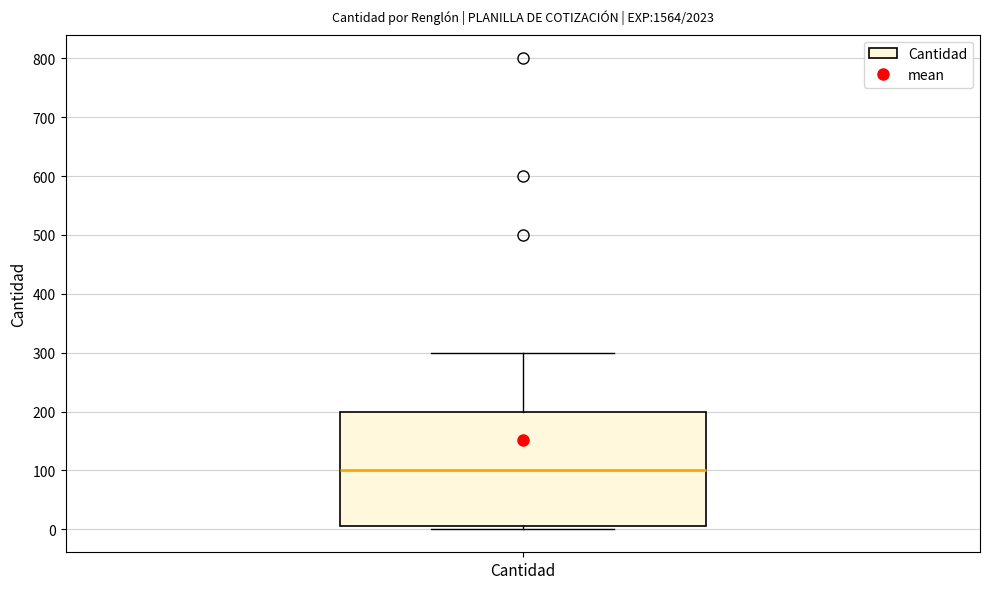

Where is the upper edge of the box for Cantidad on the y-axis? The values are not printed on the chart, so give them approximately, as read against the axis.

200